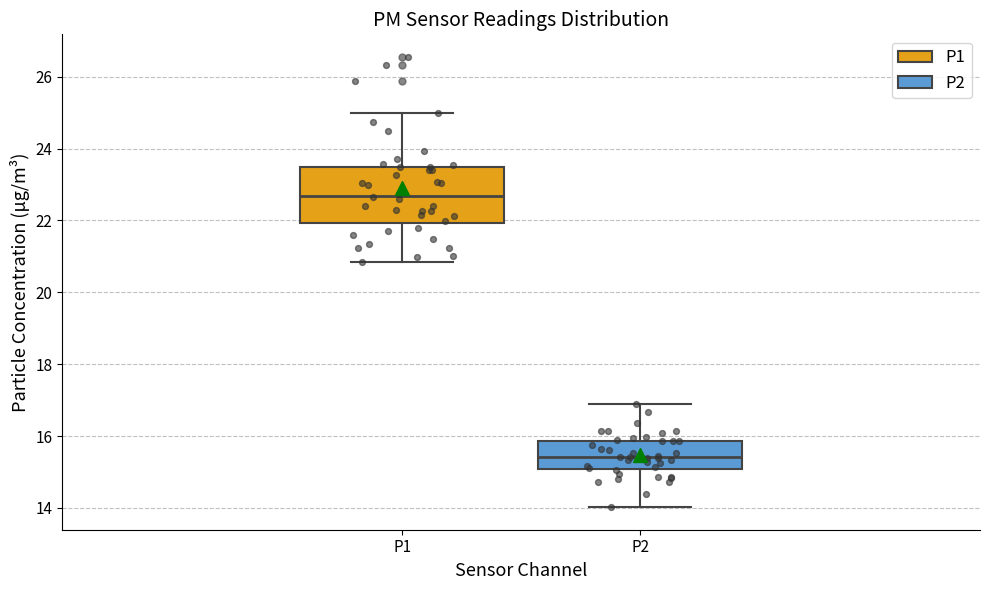

Reading left to right, transcribe this box plot: for each box, give where its median line is, the range the box spans, and where its two whiskers end, as read against the y-axis. The values are not printed on the chart, so give them approximately, as read against the axis.

P1: median 22.6, box 22.0 to 23.4, whiskers 20.8 to 25.0
P2: median 15.4, box 15.0 to 15.8, whiskers 14.0 to 16.8